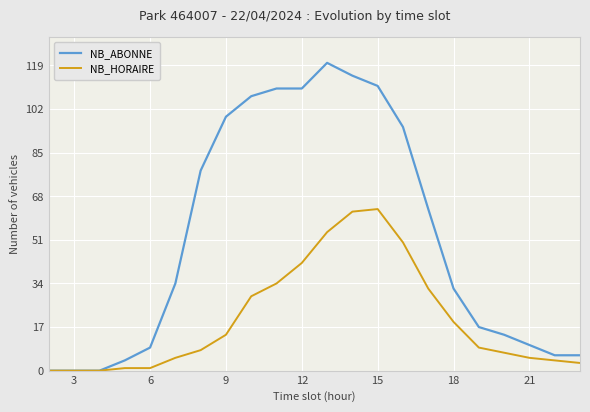

Which series has the widest spread of values?

NB_ABONNE